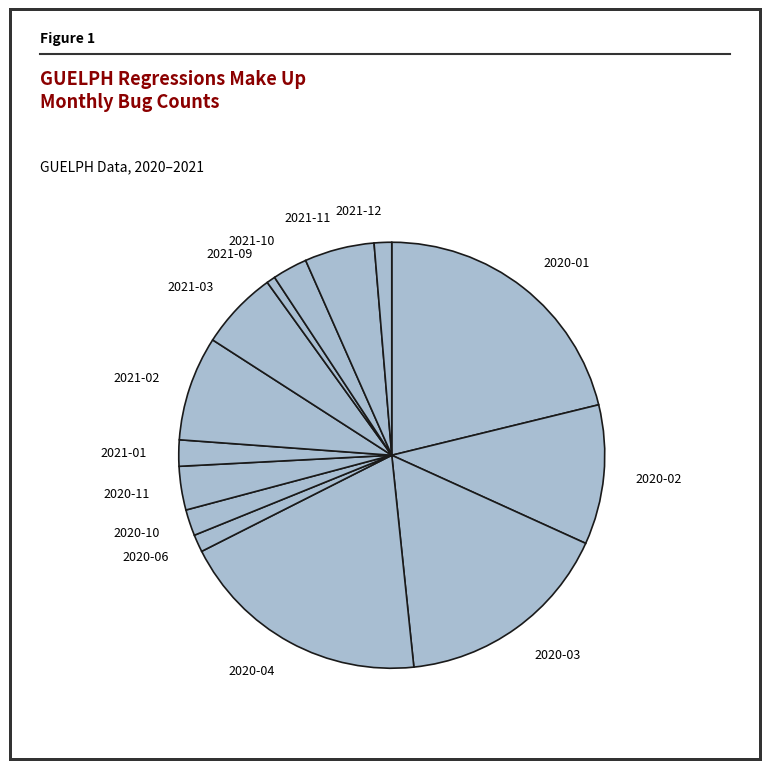

True or false: 2021-12 accounts for 11% of the total.

False